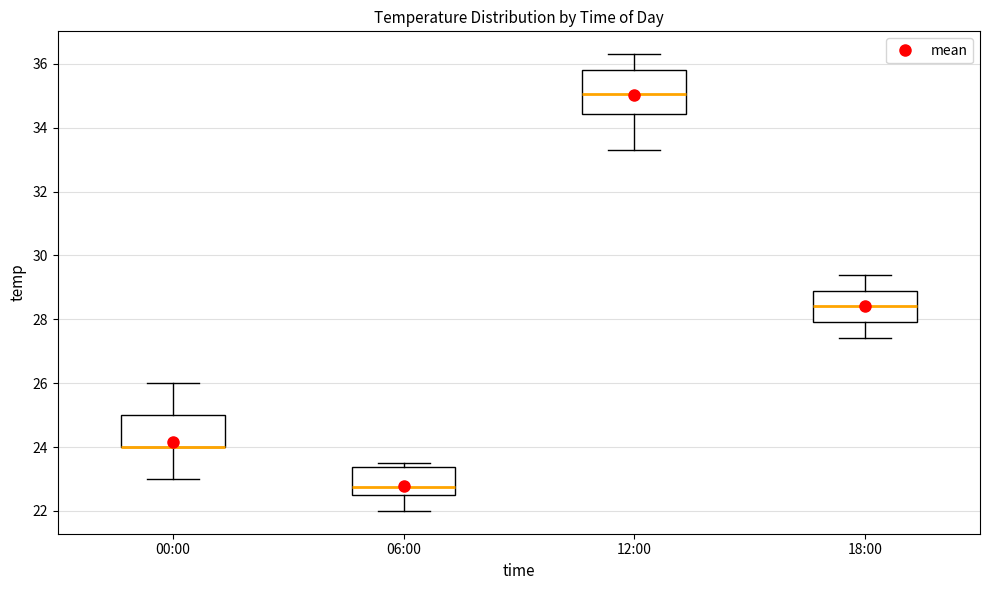

Reading left to right, transcribe this box plot: for each box, give where its median line is, the range the box spans, and where its two whiskers end, as read against the y-axis. The values are not printed on the chart, so give them approximately, as read against the axis.

00:00: median 24.0 (drawn on the box's lower edge), box 24.0 to 25.0, whiskers 23.0 to 26.0
06:00: median 22.8, box 22.6 to 23.4, whiskers 22.0 to 23.6
12:00: median 35.0, box 34.4 to 35.8, whiskers 33.4 to 36.4
18:00: median 28.4, box 28.0 to 29.0, whiskers 27.4 to 29.4